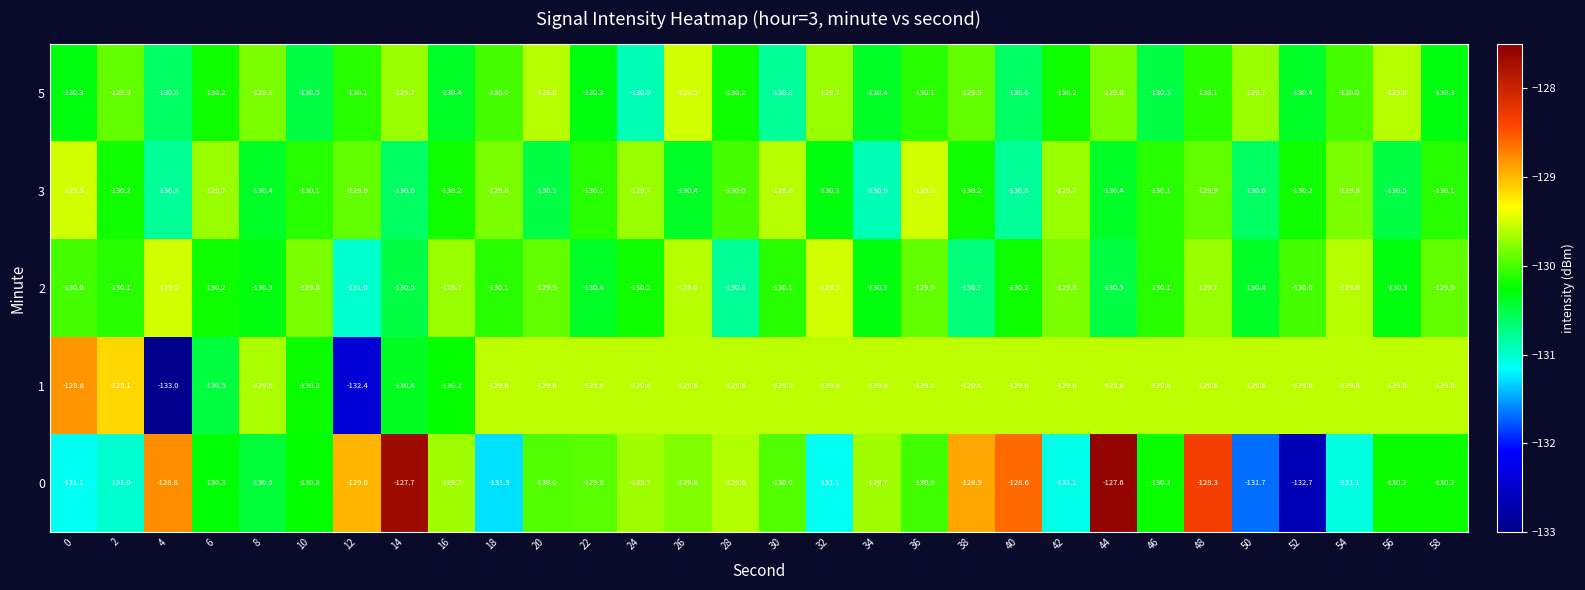

At 52, list the series in order from largest to smallest.

1, 2, 3, 5, 0